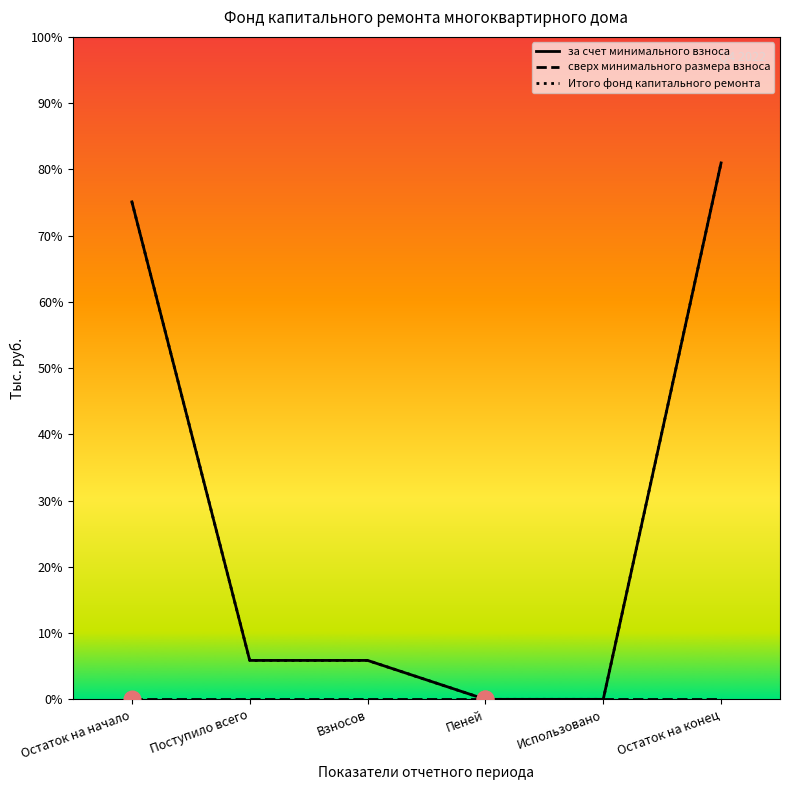

Rank the categories by Итого фонд капитального ремонта value from highest to lowest.

Остаток на конец, Остаток на начало, Поступило всего, Взносов, Пеней, Использовано